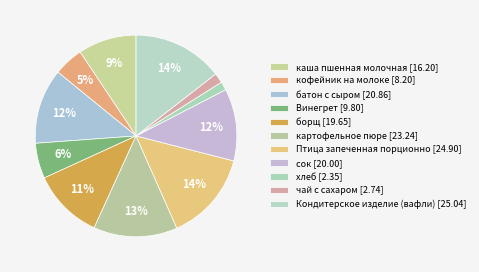

To the nearest percent, what is the average slice percentage?

9%